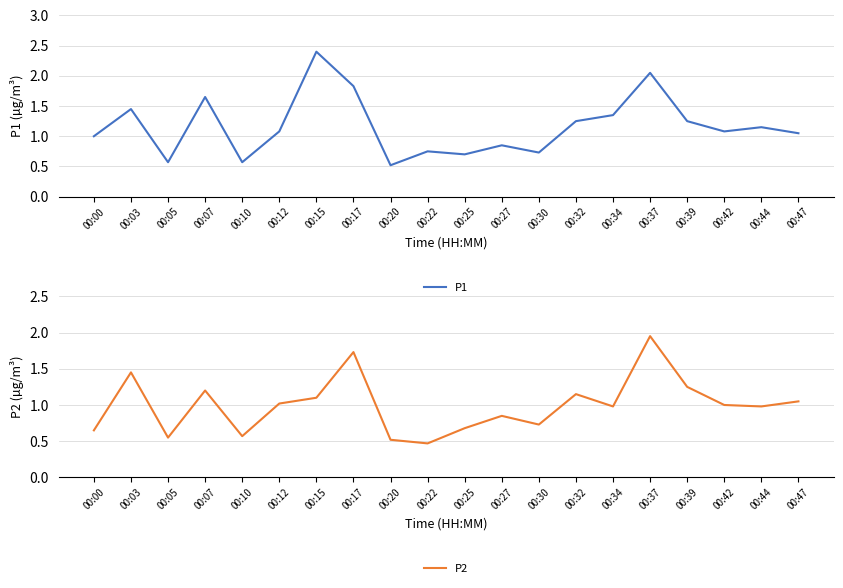

Is the value of P2 at 00:17 greater than the value of P1 at 00:00?

Yes